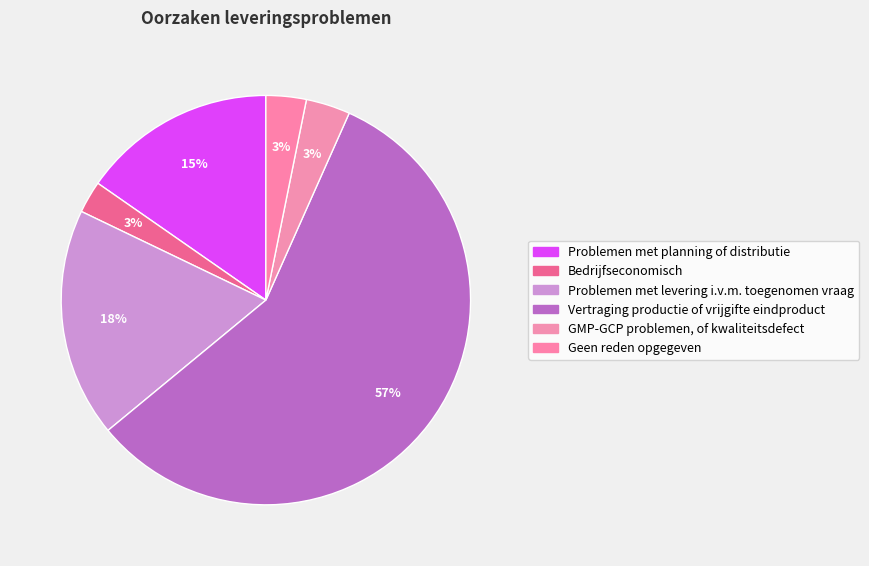

How many slices are in this pie chart?

6